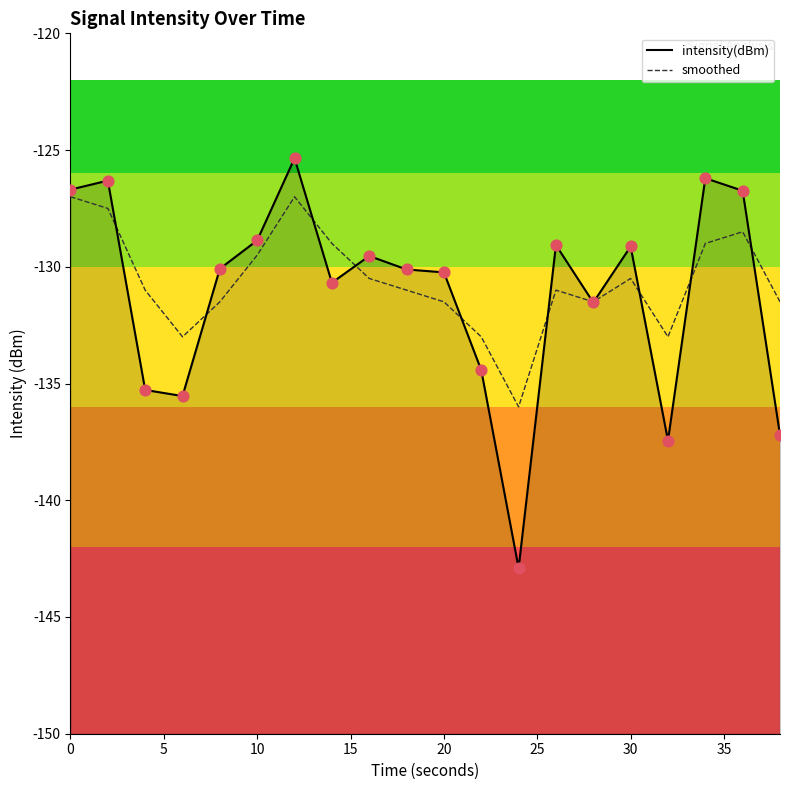

Which series has the largest total across all categories?

smoothed